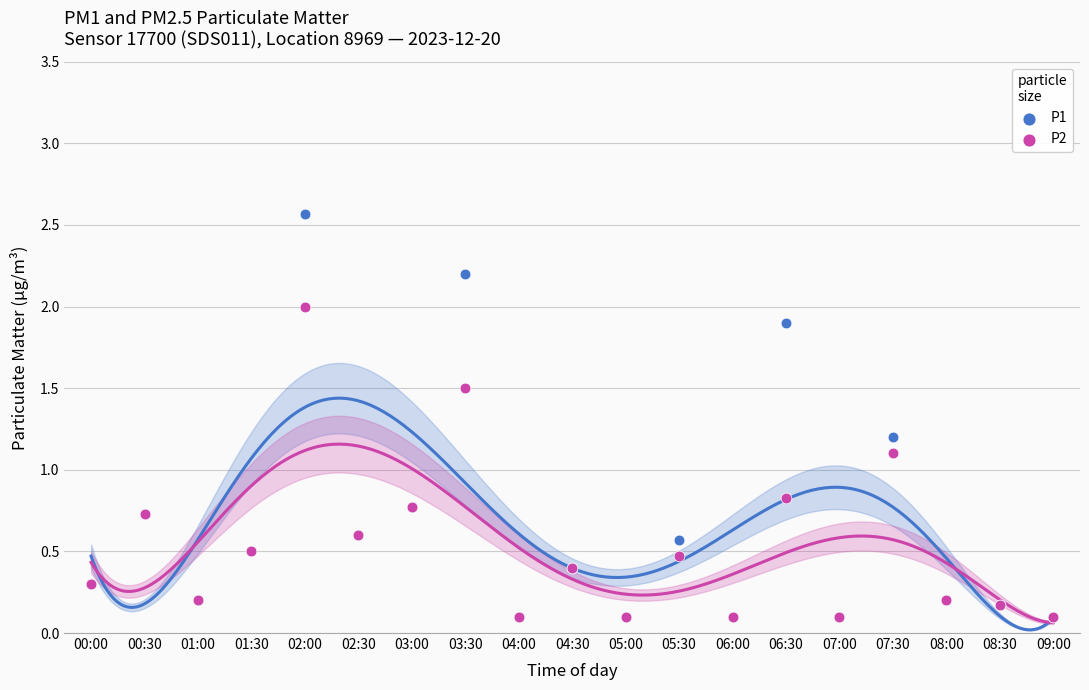

In the P1 series, what Y value is closest to 1?

1.2